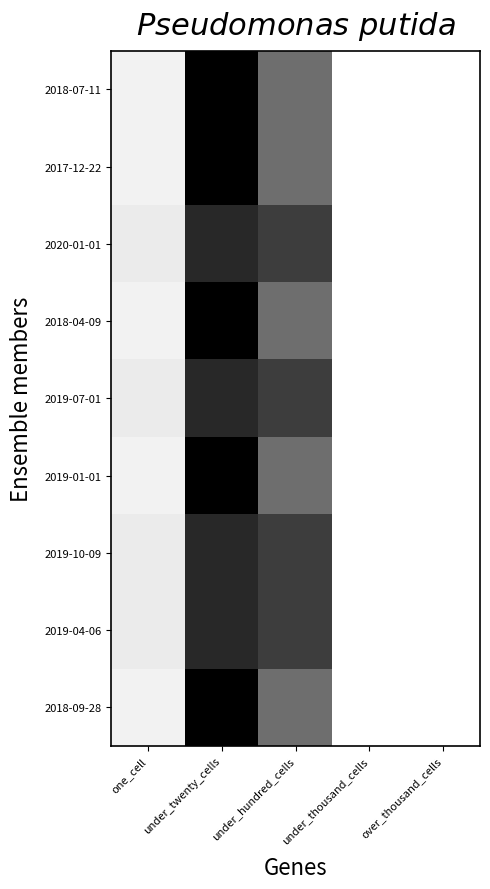

What is the maximum value shown in the chart?

214